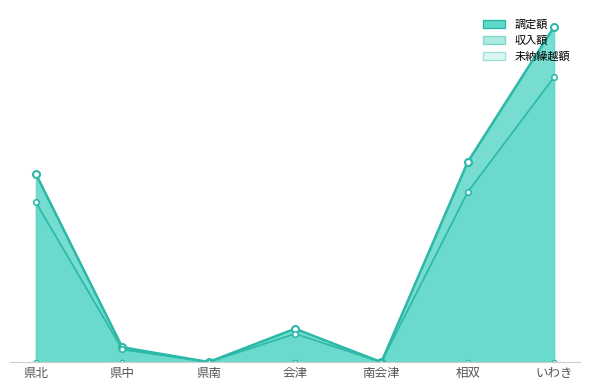

What is the difference between the 調定額 values at いわき and 県南?

207148820.0